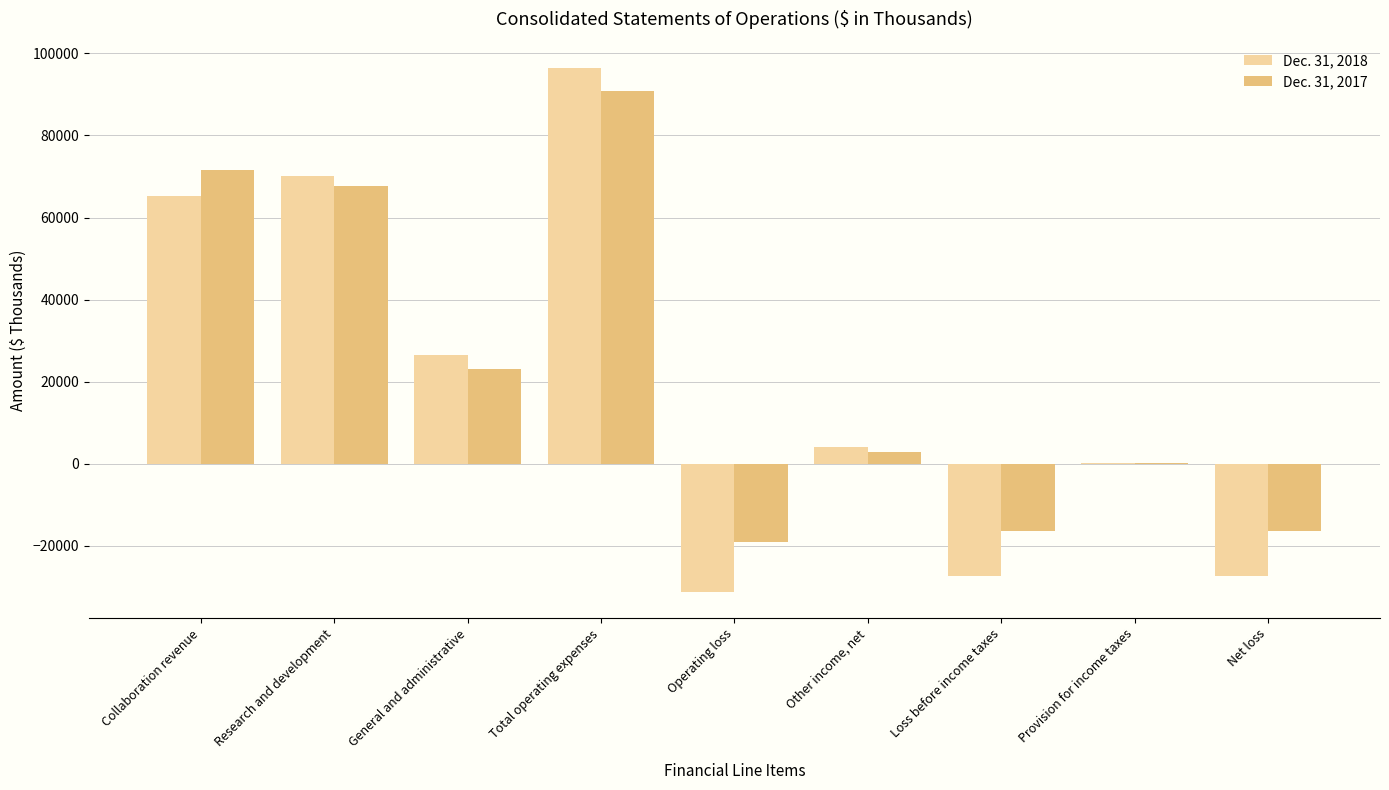

True or false: Dec. 31, 2017 has a value of -28028 at Operating loss.

False